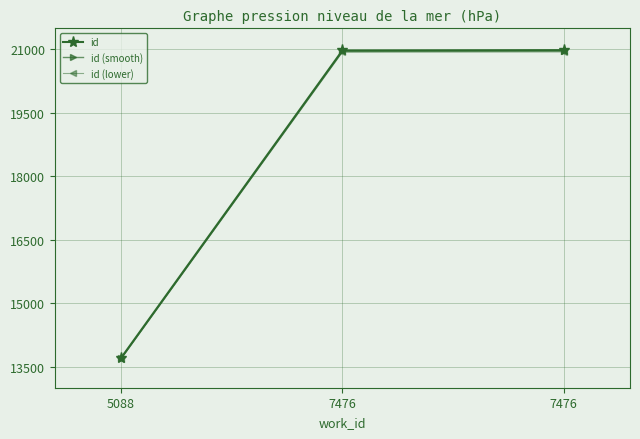

Which has a higher value, 5088 or 7476?

7476